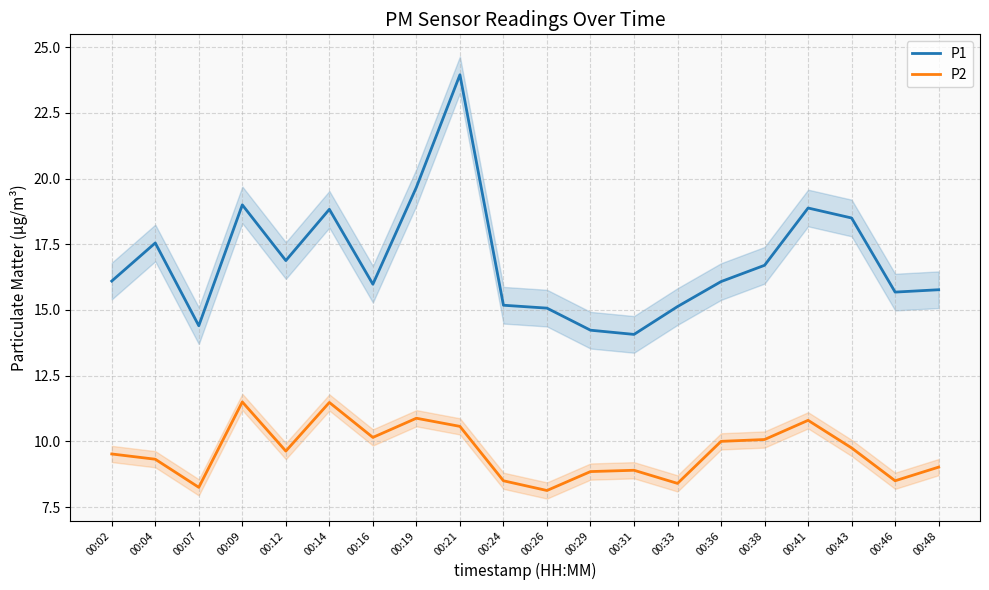

True or false: P1 and P2 cross at least once.

False